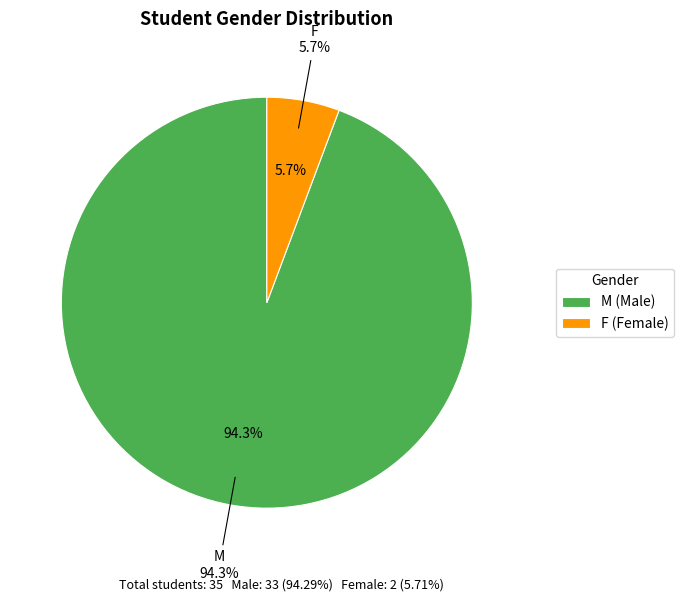

To the nearest percent, what percentage of the pie is F?

6%